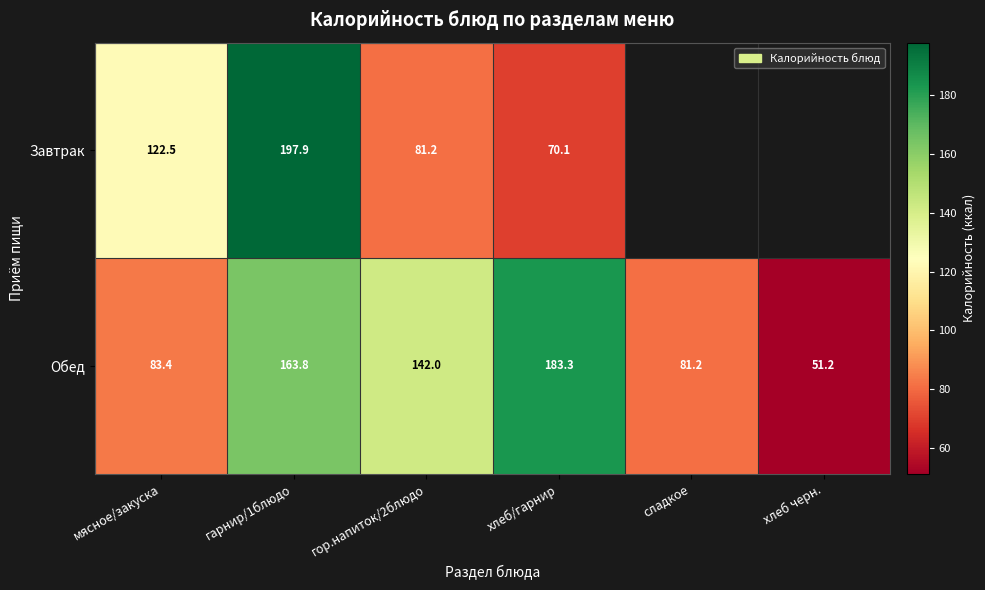

Is the value of Обед at гарнир/1блюдо greater than the value of Завтрак at гарнир/1блюдо?

No